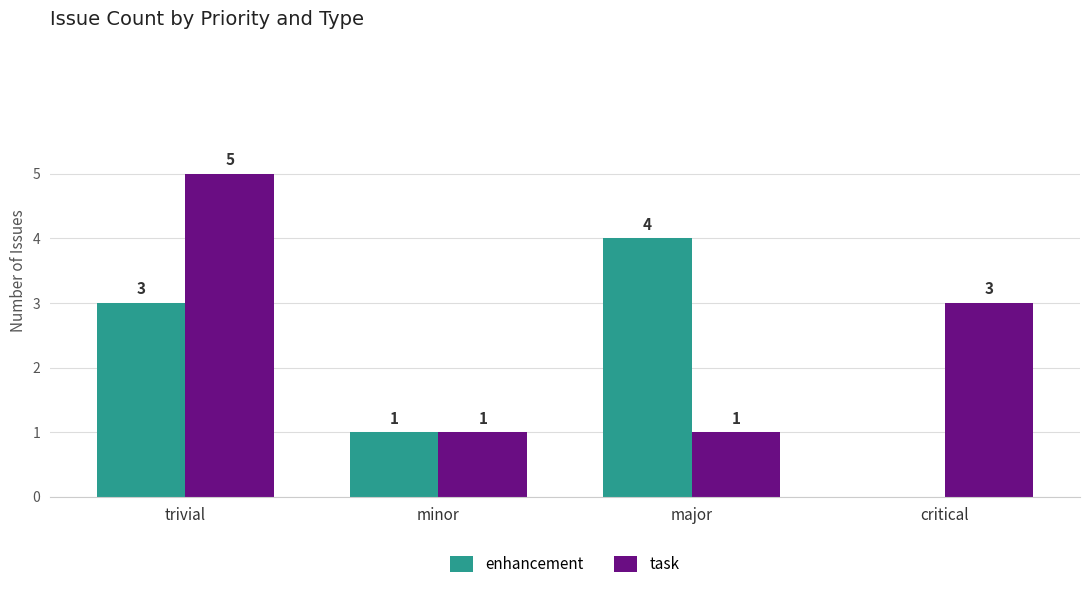

Which category has the highest value in the enhancement series?

major